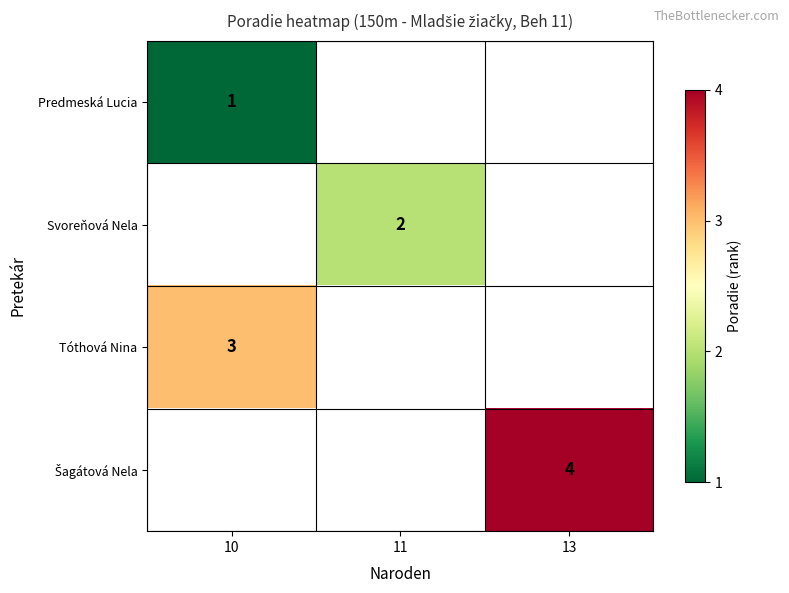

The Svoreňová Nela series shows 1 at 11. True or false?

False